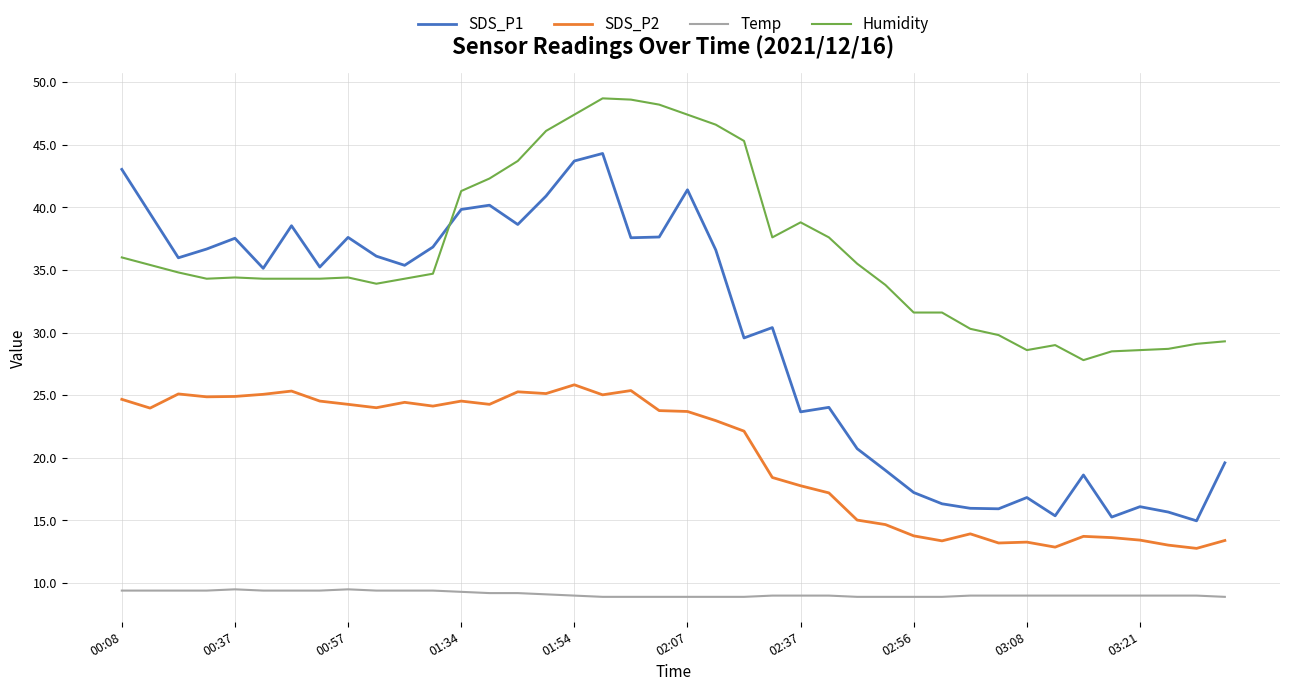

Which series has the largest total across all categories?

Humidity